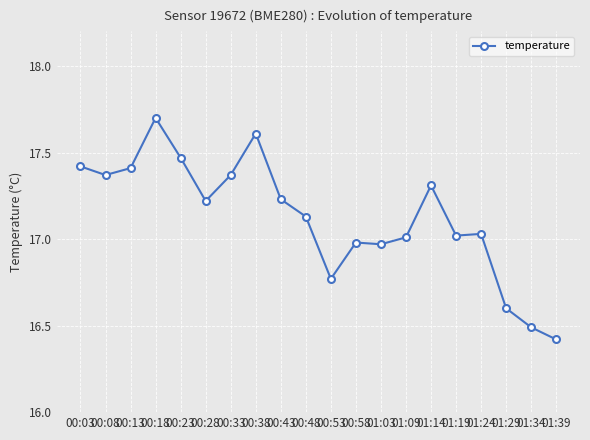

True or false: the data shows 17.0 at 01:03.

True